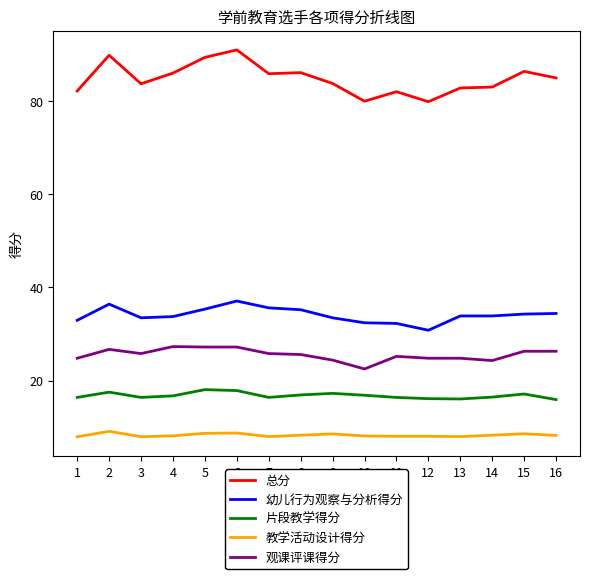

True or false: 幼儿行为观察与分析得分 and 总分 intersect in this chart.

False